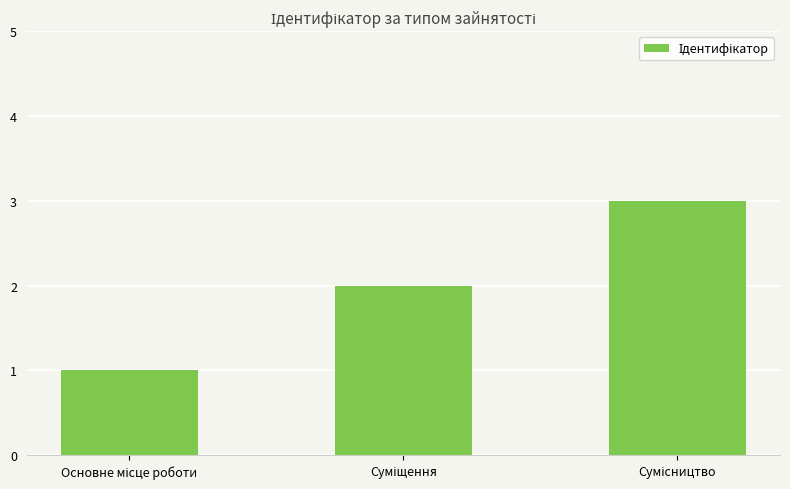

What is the sum of all values?

6